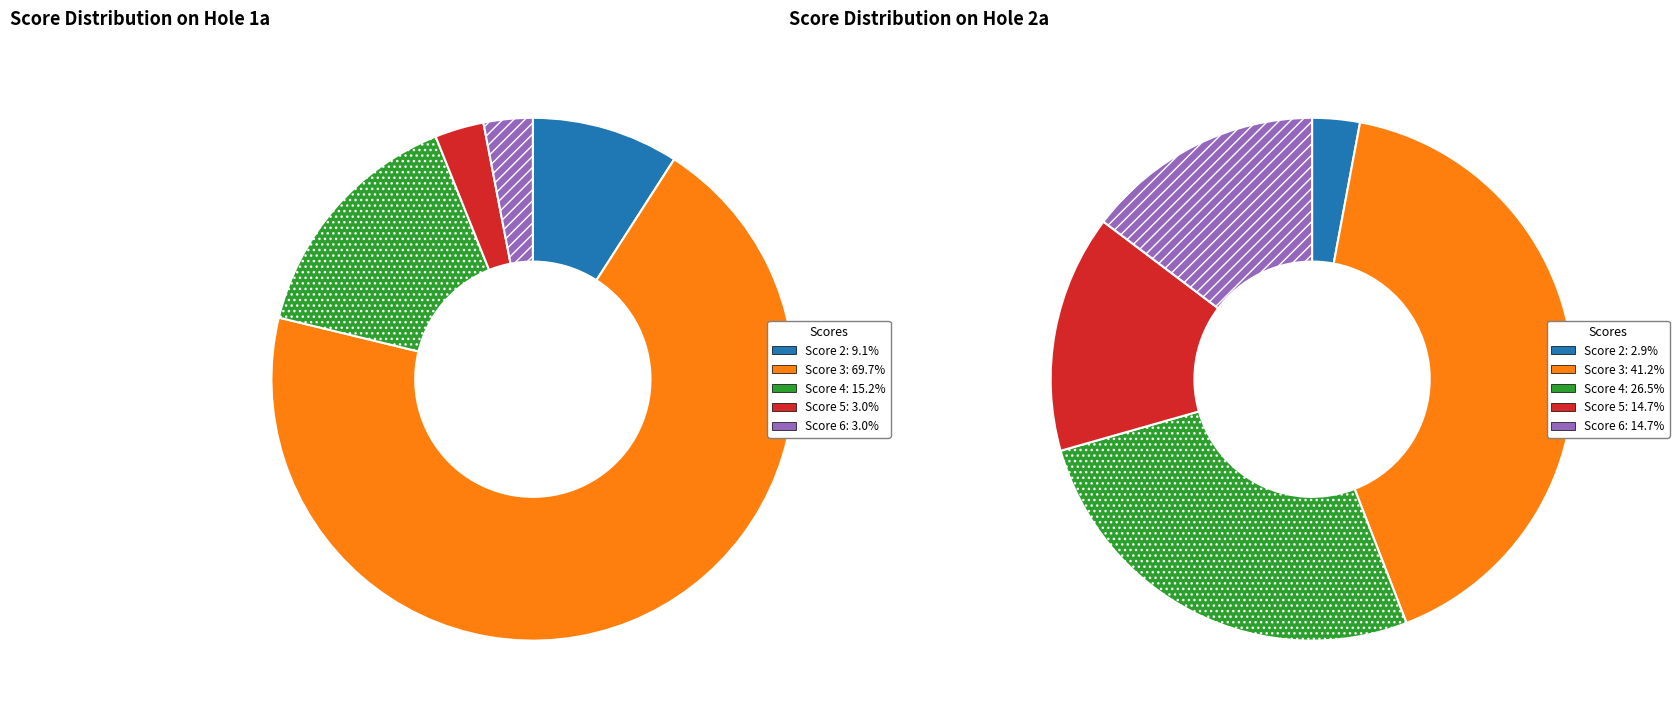

What is the smallest slice in the pie chart?

5